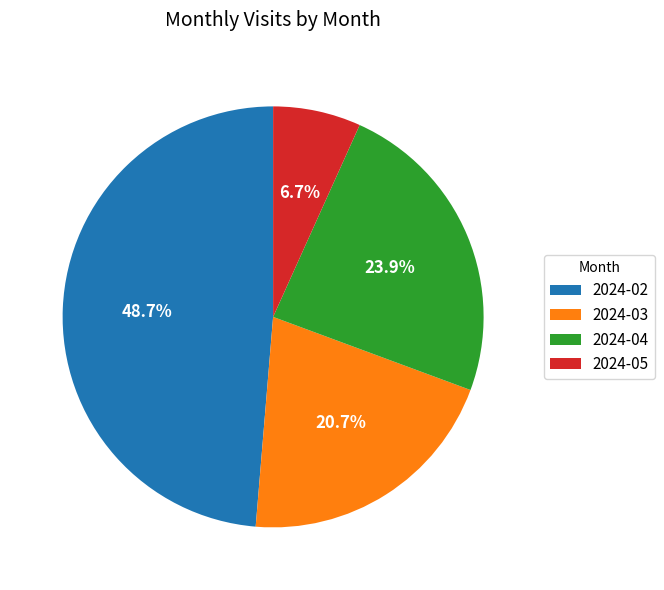

Approximately how many times larger is the value at 2024-03 compared to 2024-05?

3.1